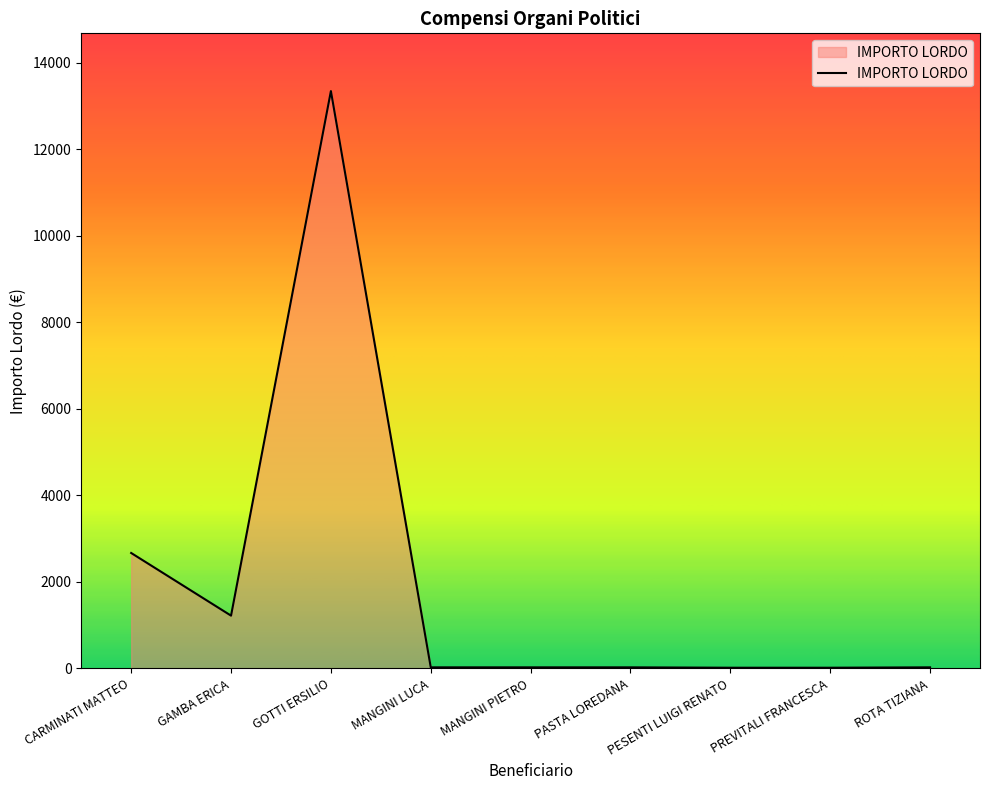

What is the greatest value displayed?

13342.7